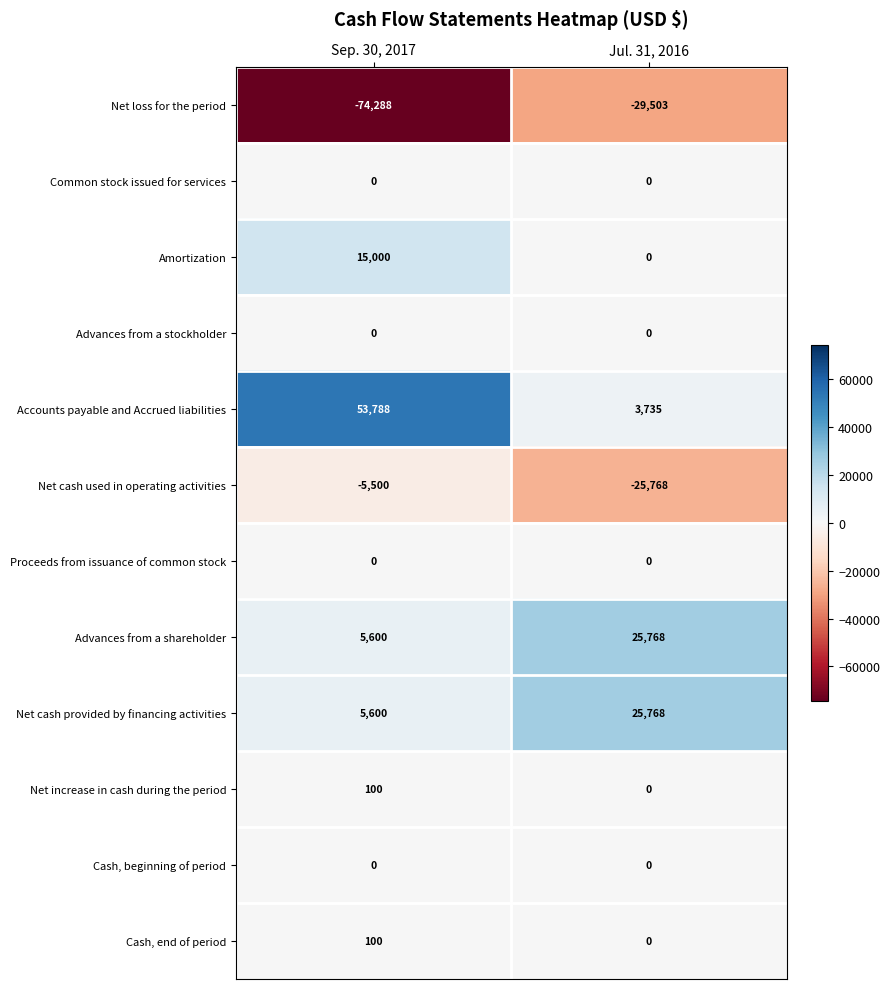

What is the difference between the highest and lowest values at Jul. 31, 2016?

55271